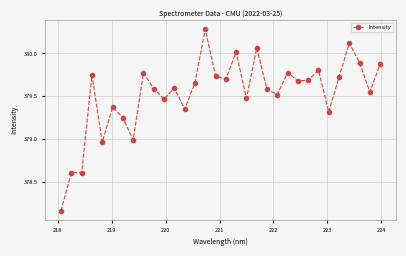

What is the difference between the second highest and second lowest values?

1.5